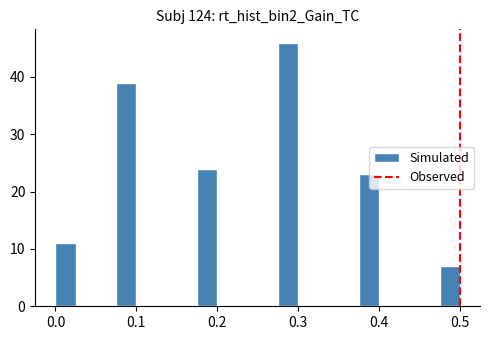

Around what value on the x-axis is the tallest bar? Give the approximate position of its centre, as read against the axis.

0.29